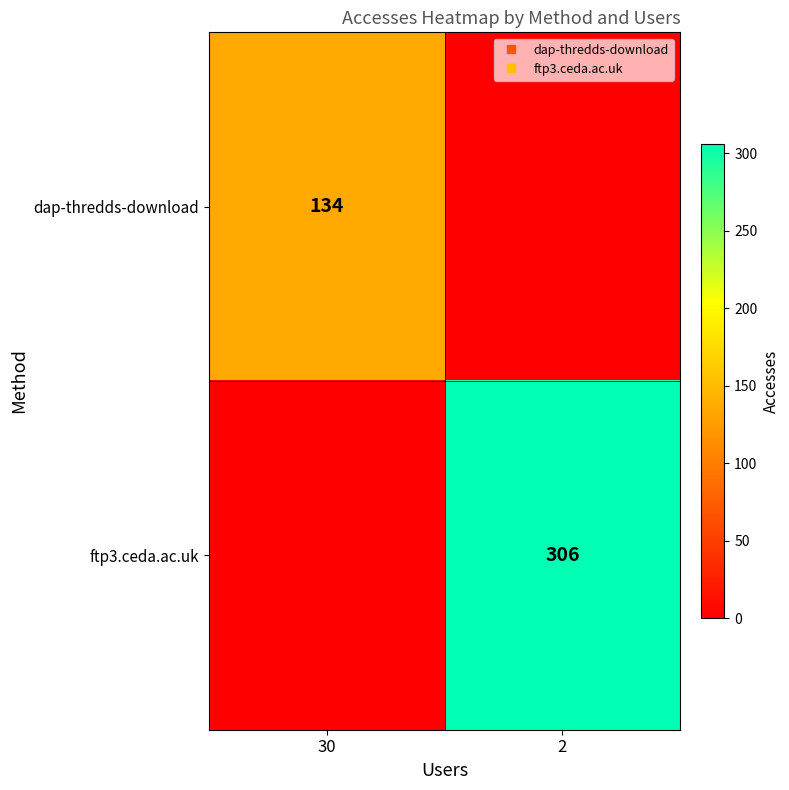

What is the sum of all dap-thredds-download values?

134